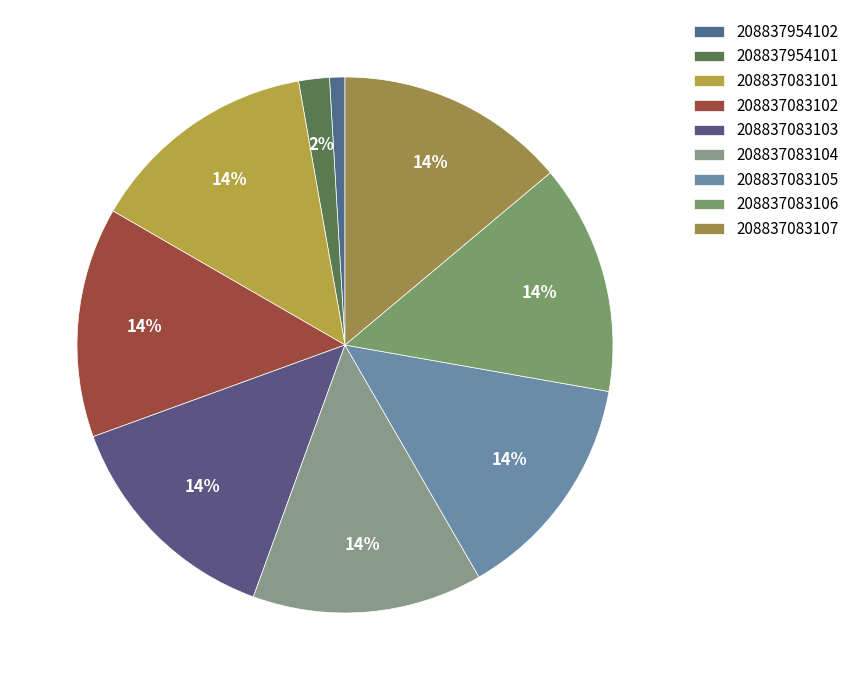

How many segments does this pie chart have?

9